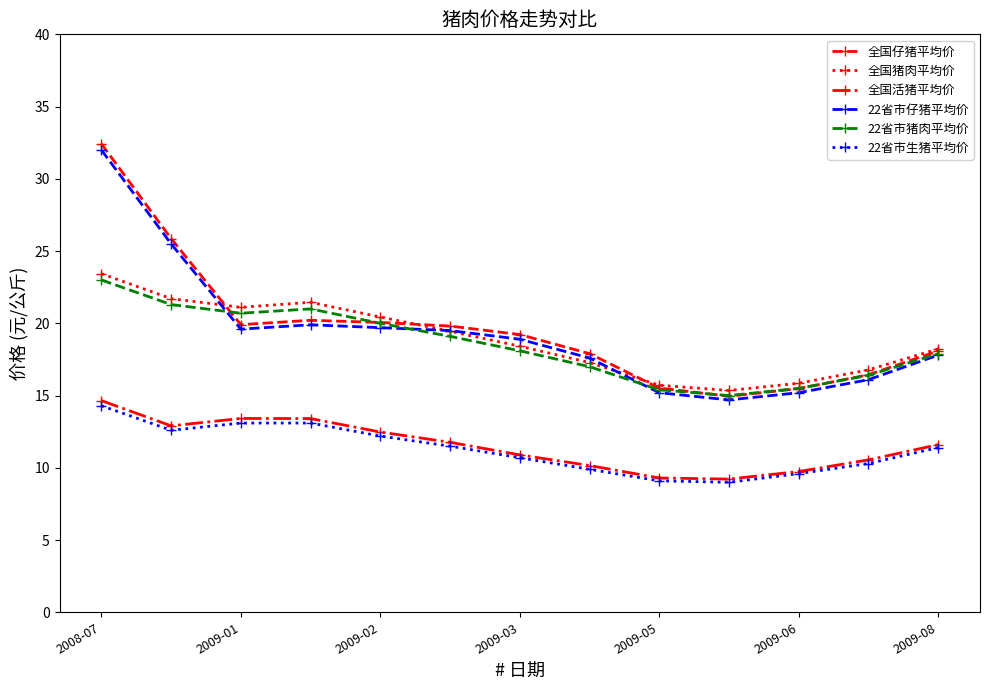

Does the chart display data point markers on the line(s)?

Yes